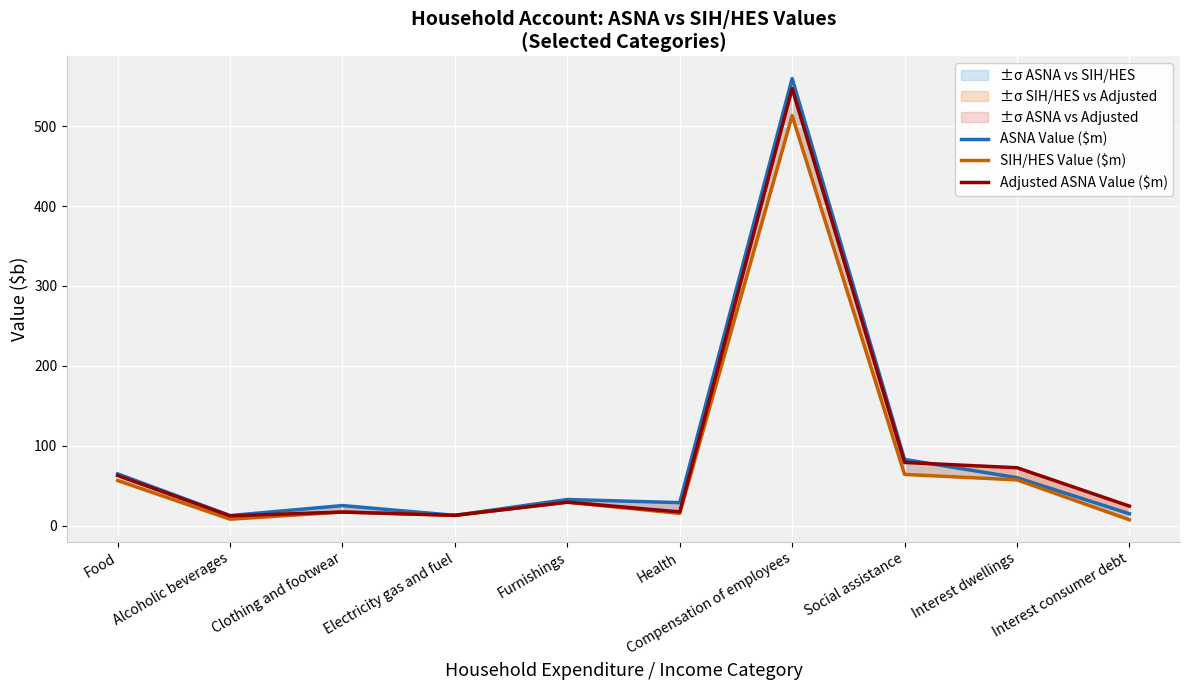

True or false: ASNA Value ($m) has more than 2 points higher than both neighbors.

True